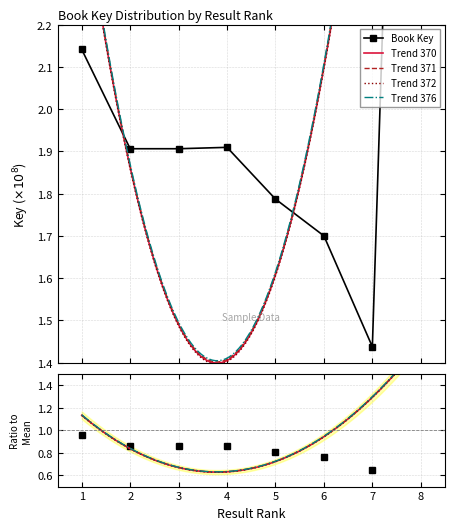

What is the value of the 6th point from the left?

1.7